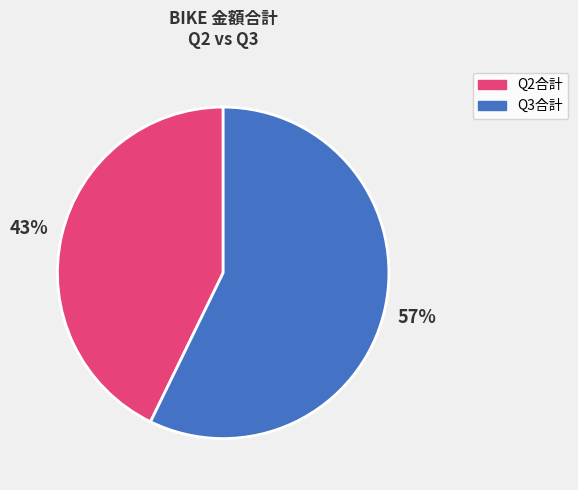

Count the number of slices in the pie.

2